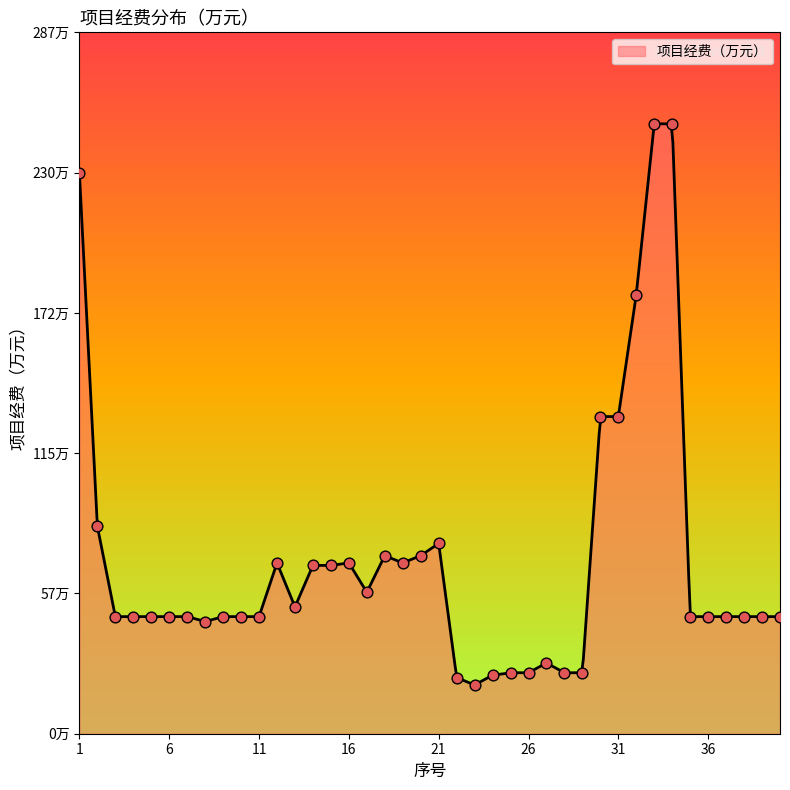

Which has a higher value, 11 or 19?

19